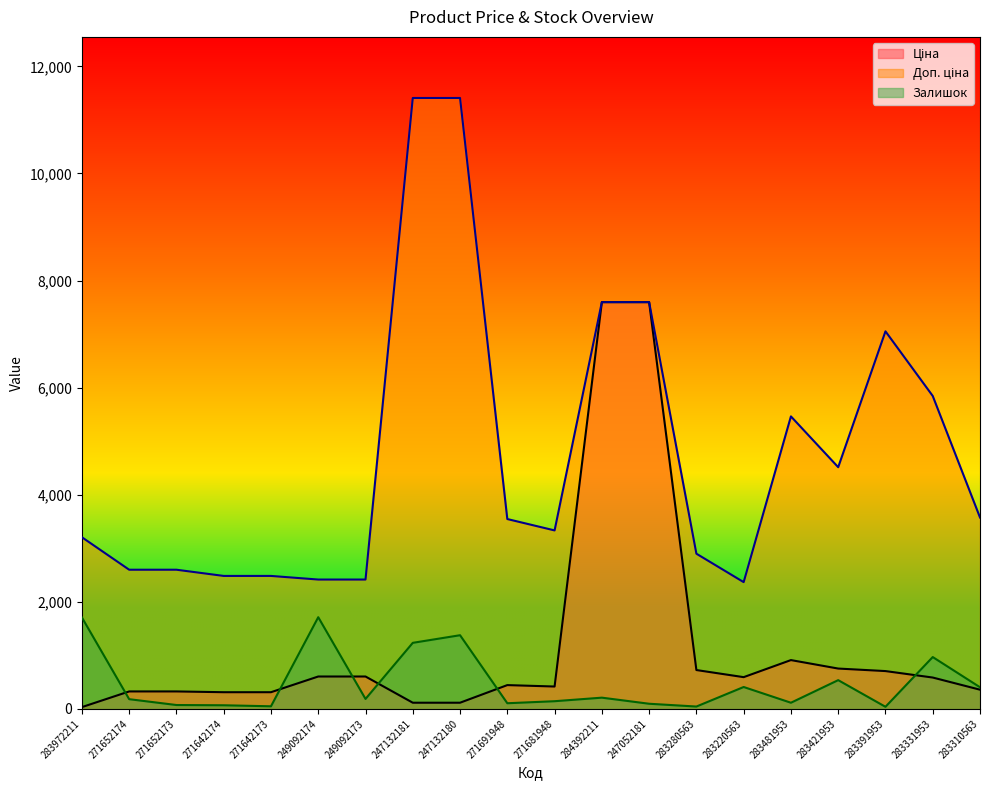

Where is the first local minimum for Ціна?

271681948